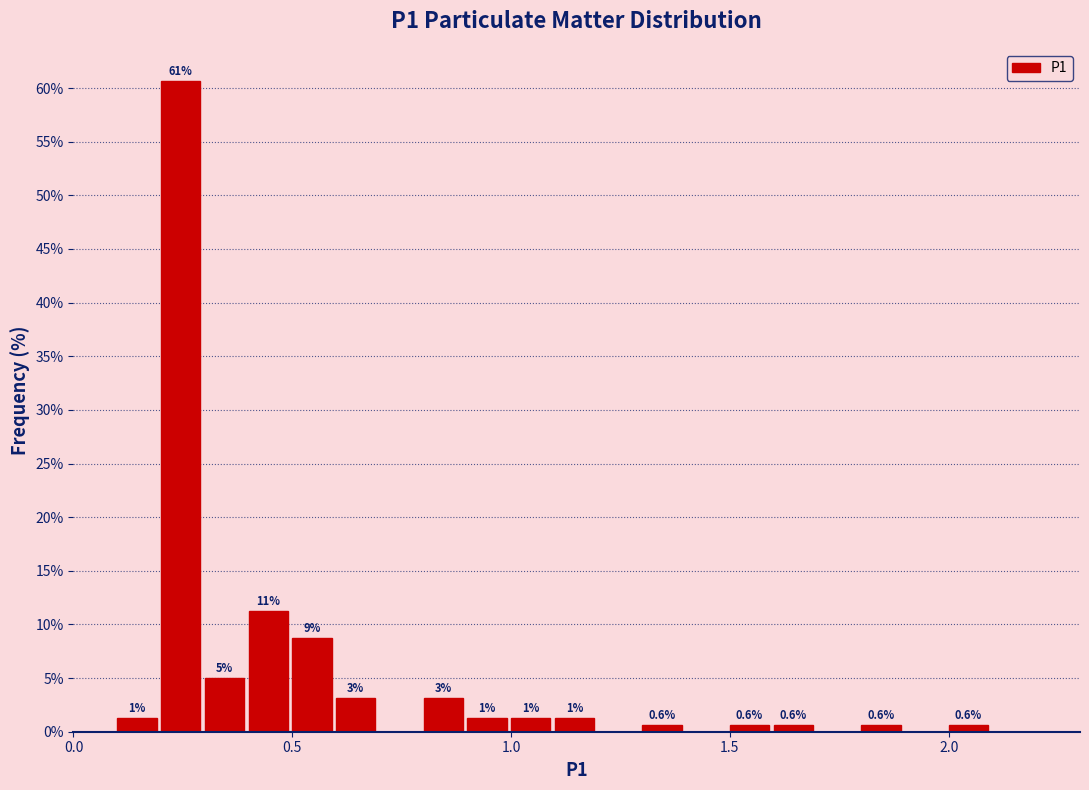

Read against the x-axis, roughly where is the centre of the tallest bar?

0.25